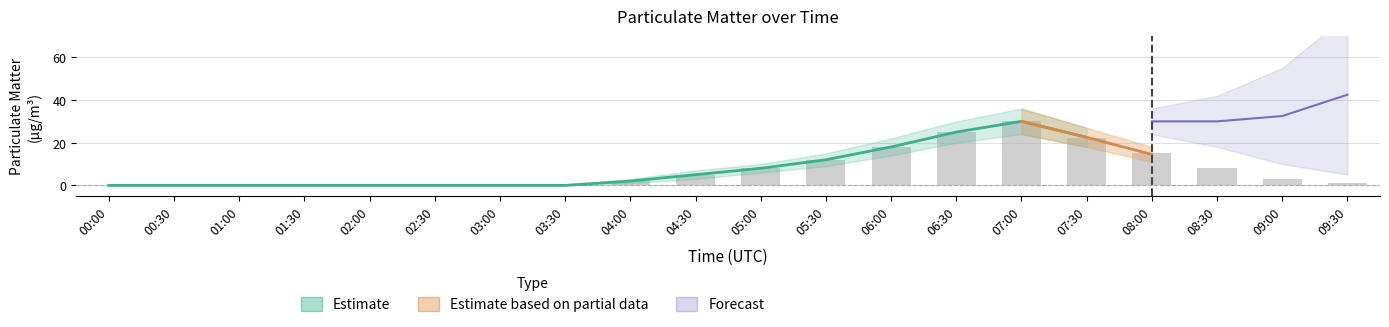

At which category is the sum across all series the highest?

07:00